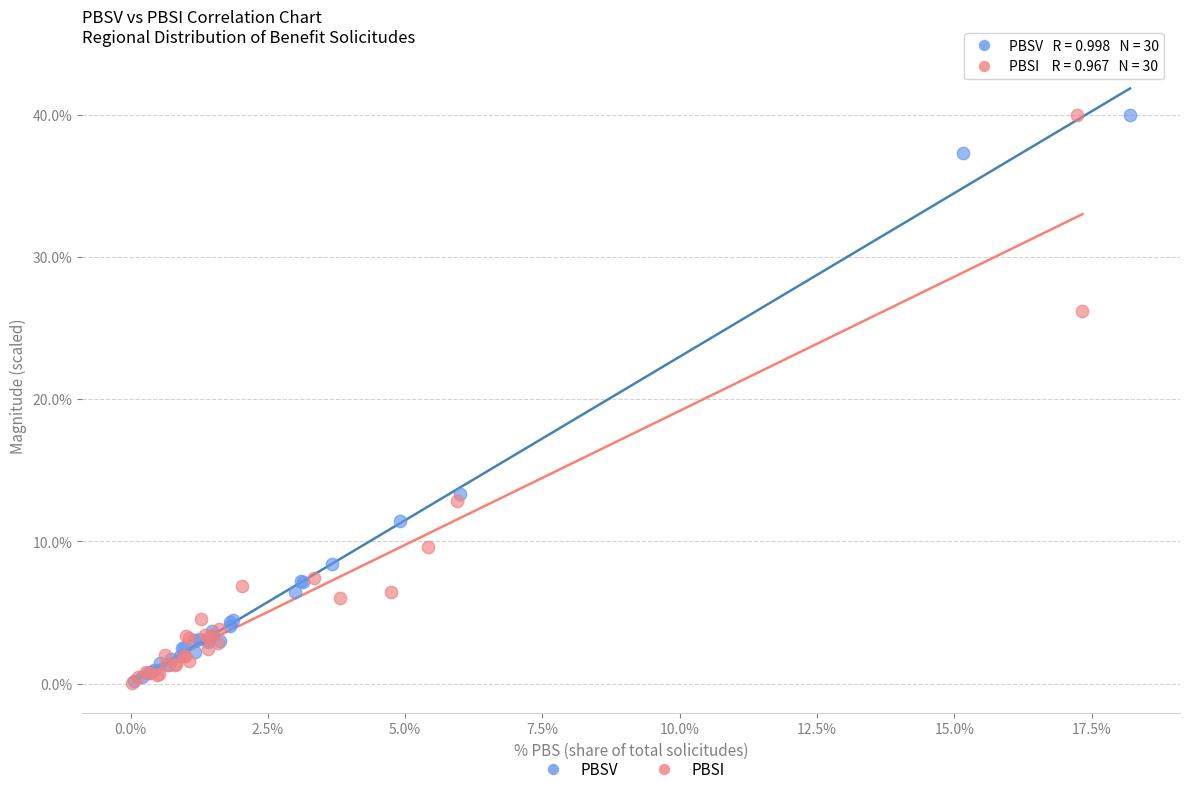

Which series has the largest Y range (max minus min)?

PBSI